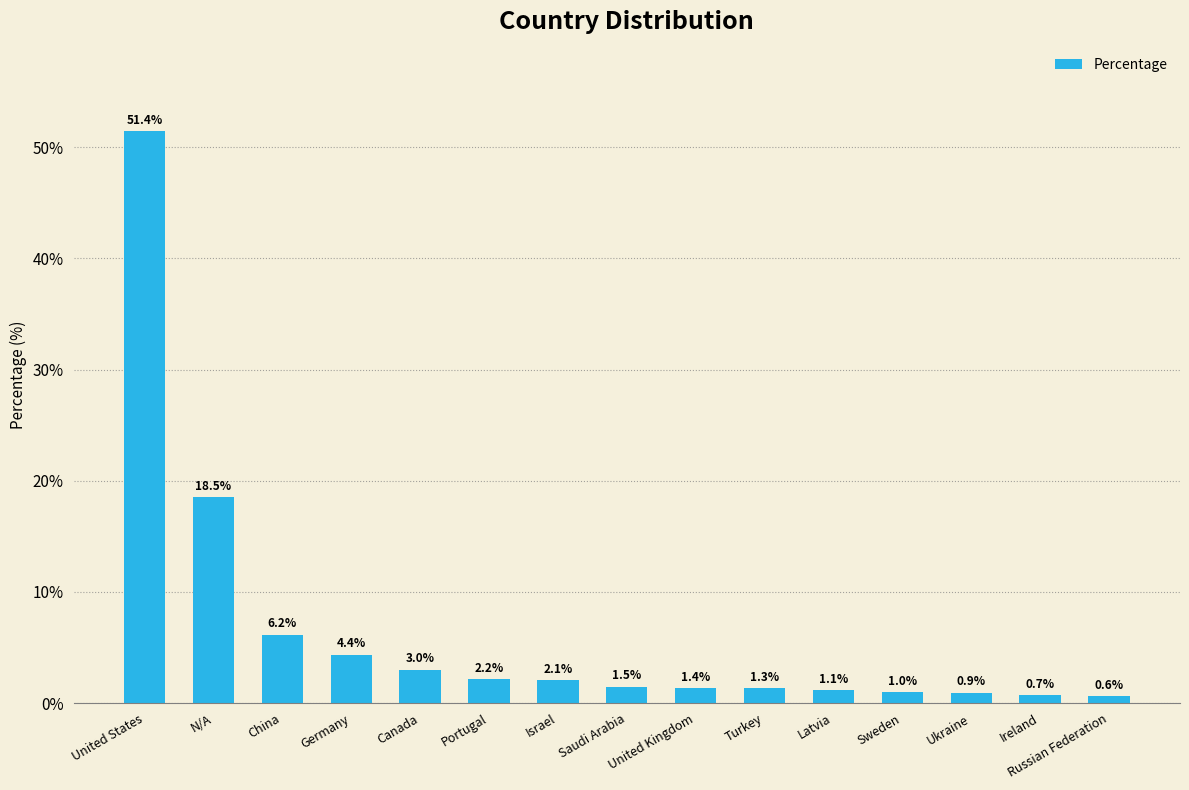

The chart shows a value of 0.6 at Russian Federation. True or false?

True